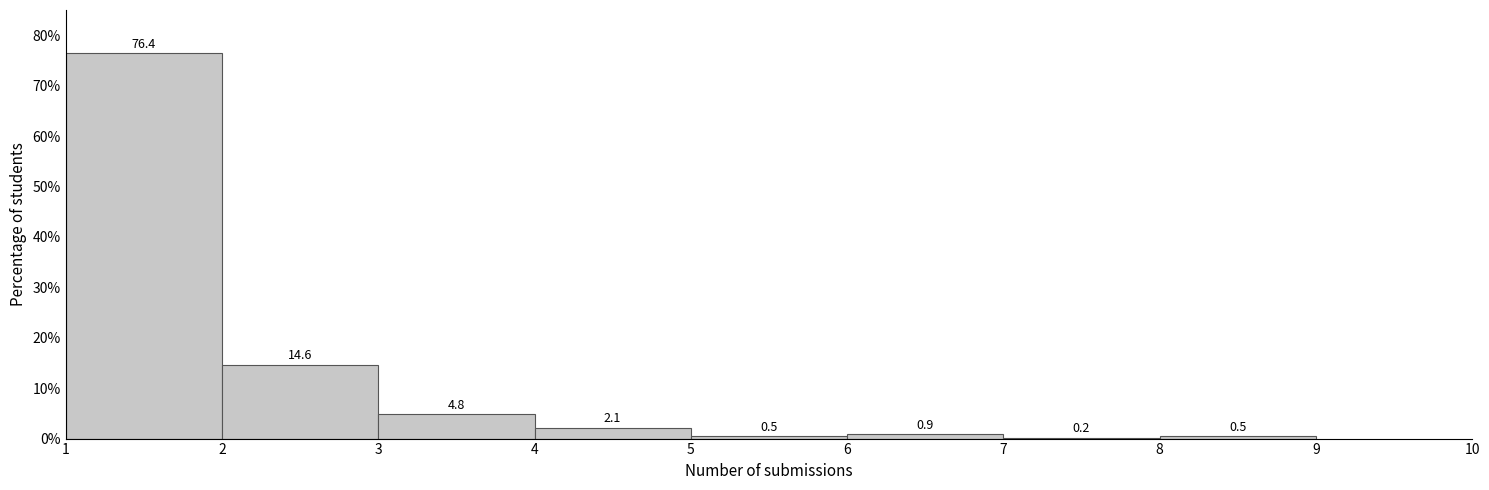

Reading left to right, transcribe this chart: for each bar, give the range it covers on the x-axis and its height.

1 to 2: 76.4
2 to 3: 14.6
3 to 4: 4.8
4 to 5: 2.1
5 to 6: 0.5
6 to 7: 0.9
7 to 8: 0.2
8 to 9: 0.5